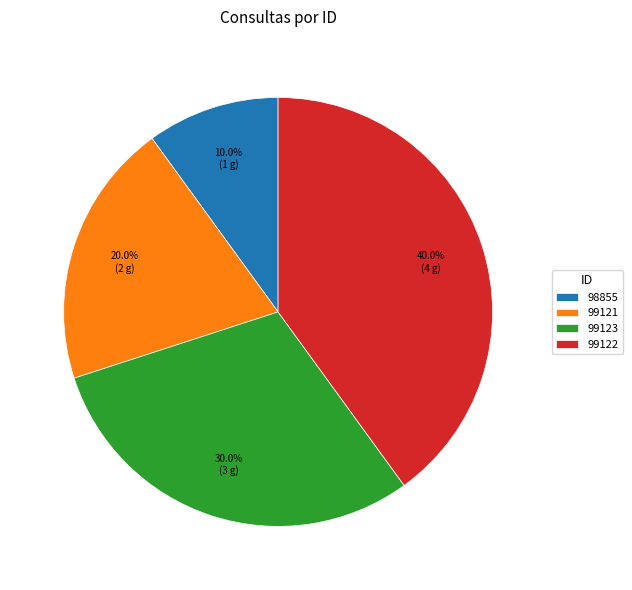

The 99123 slice represents 15% of the pie. True or false?

False